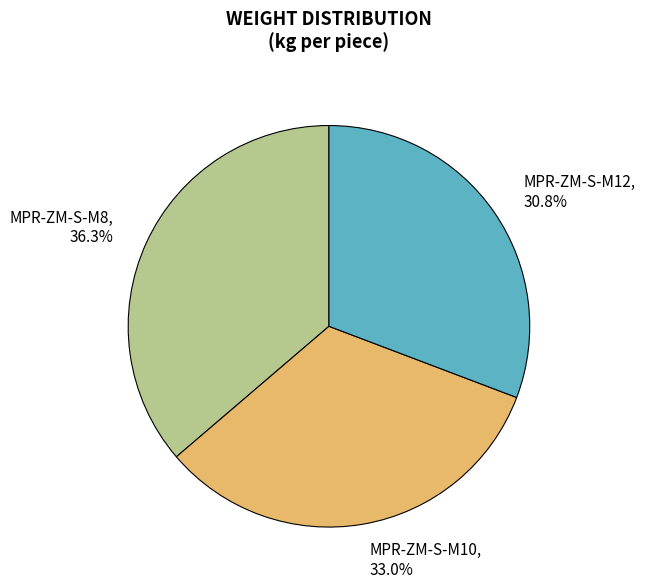

Do MPR-ZM-S-M10 and MPR-ZM-S-M12 together represent more than half of the pie?

Yes